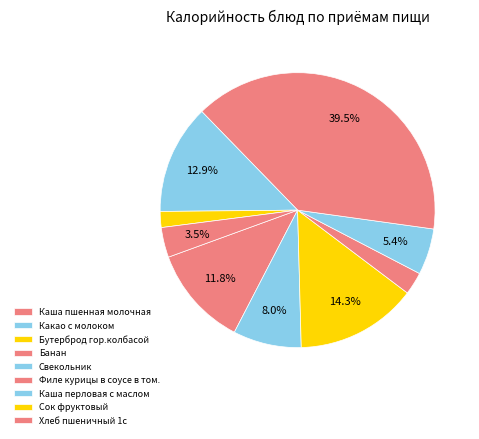

To the nearest percent, what is the difference between the Банан and Каша пшенная молочная slice percentages?

9%